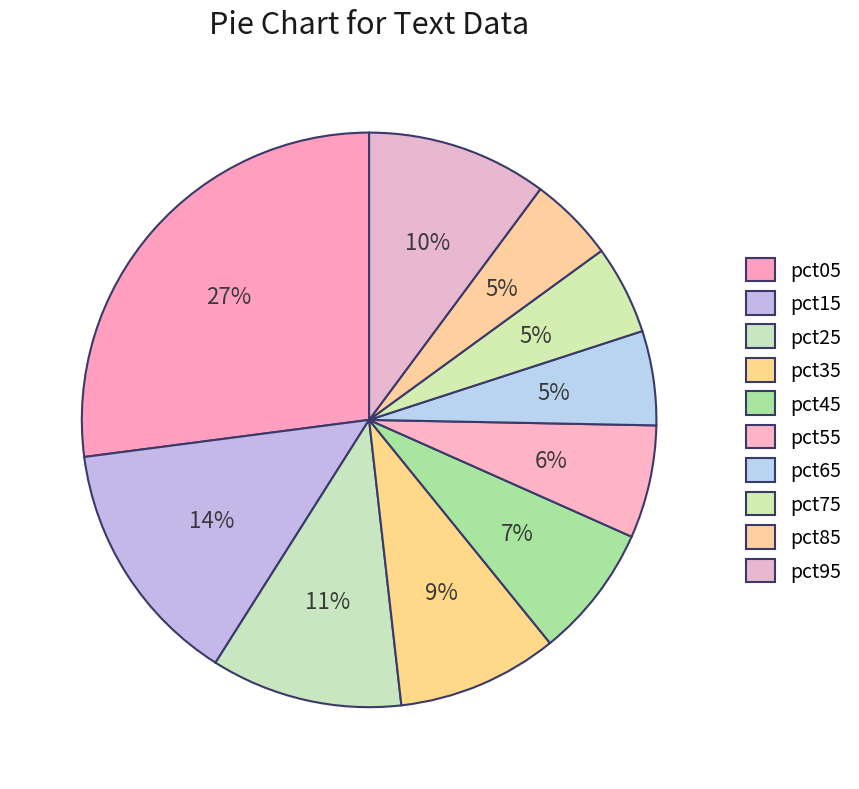

Is there a majority slice in this chart?

No